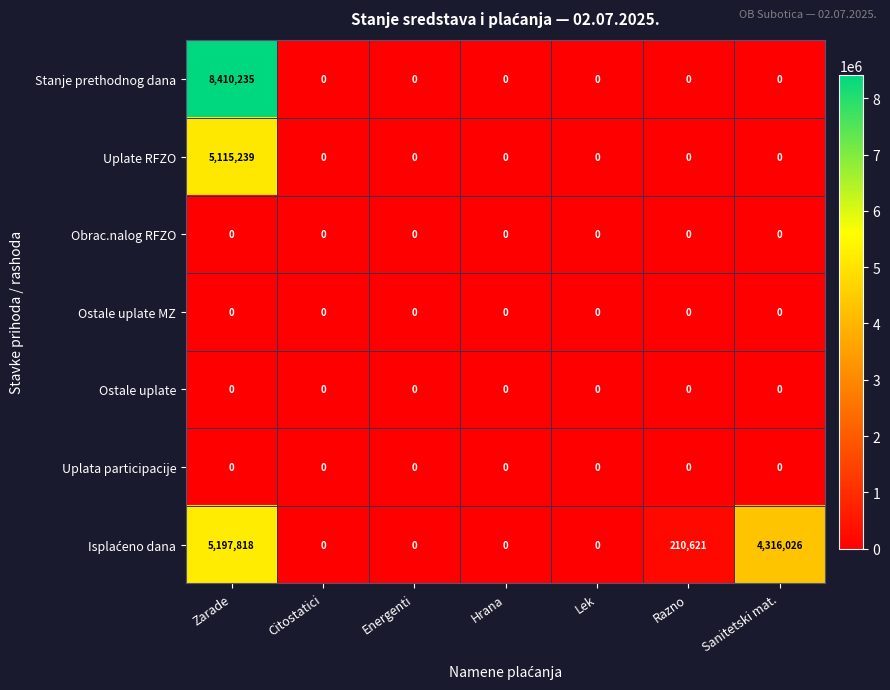

Which label corresponds to the largest value in the chart?

Zarade